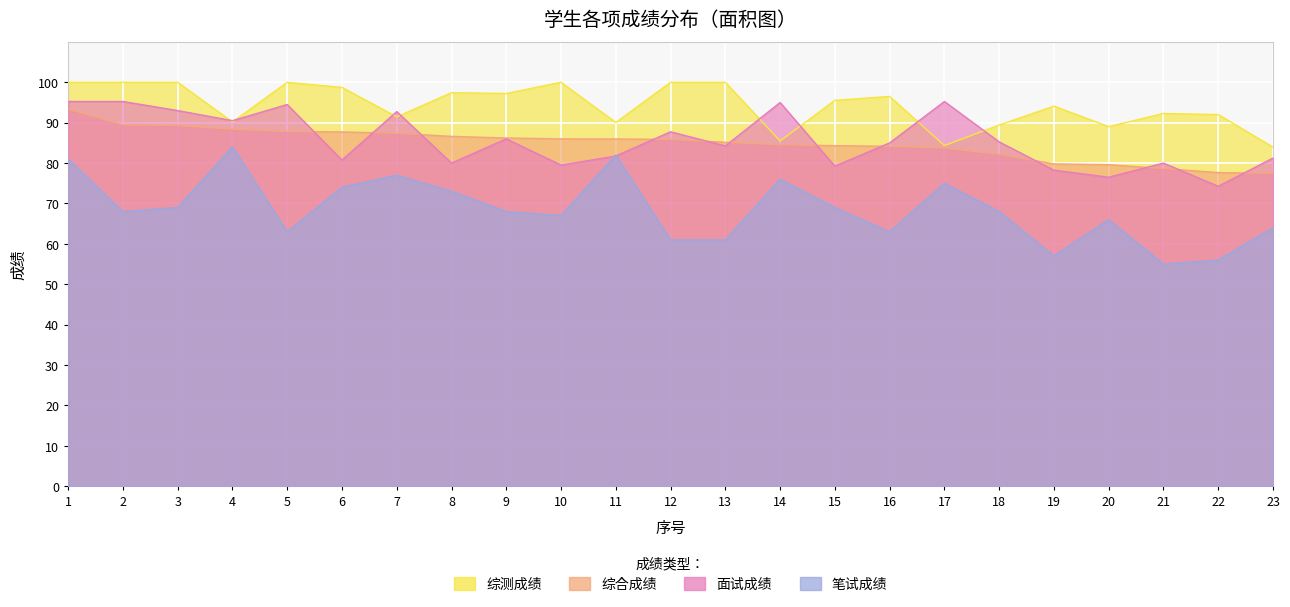

How many values in the 笔试成绩 series exceed 68?

10